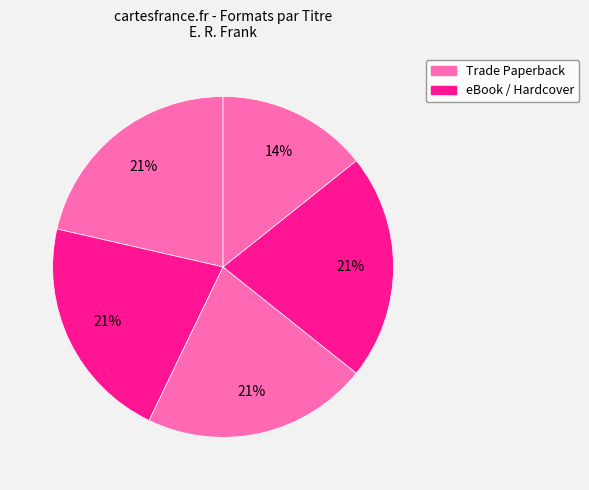

How many segments does this pie chart have?

5